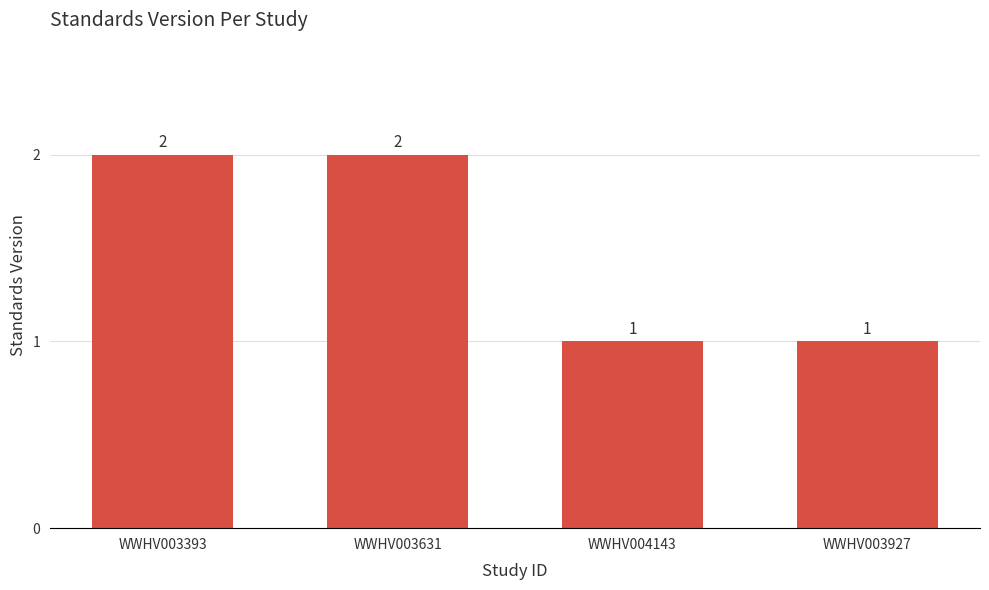

How many values are below 2?

2